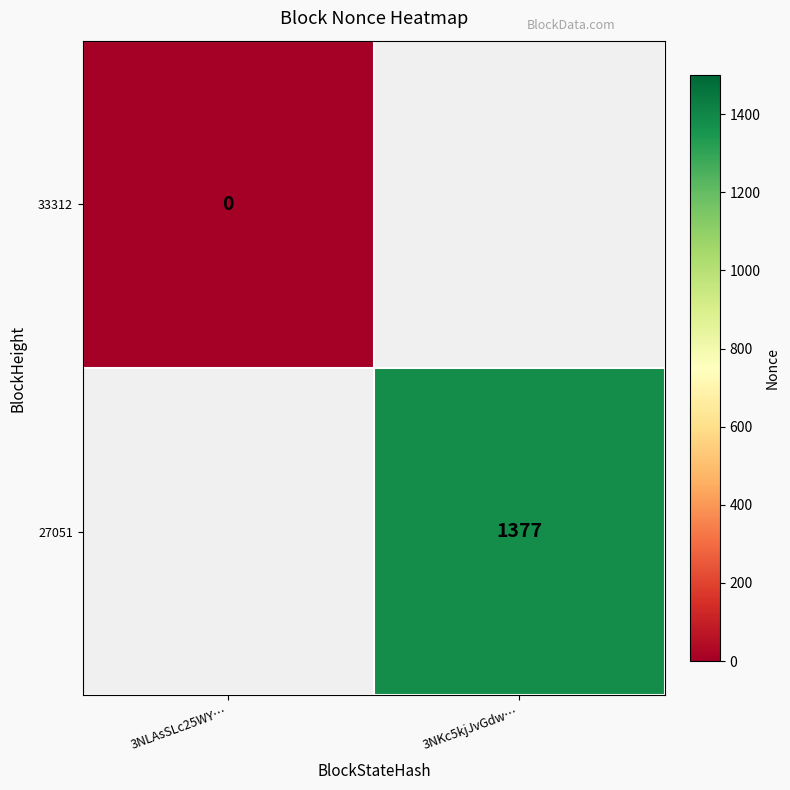

True or false: 27051 has a value of 1377 at 3NKc5kjJvGdw….

True